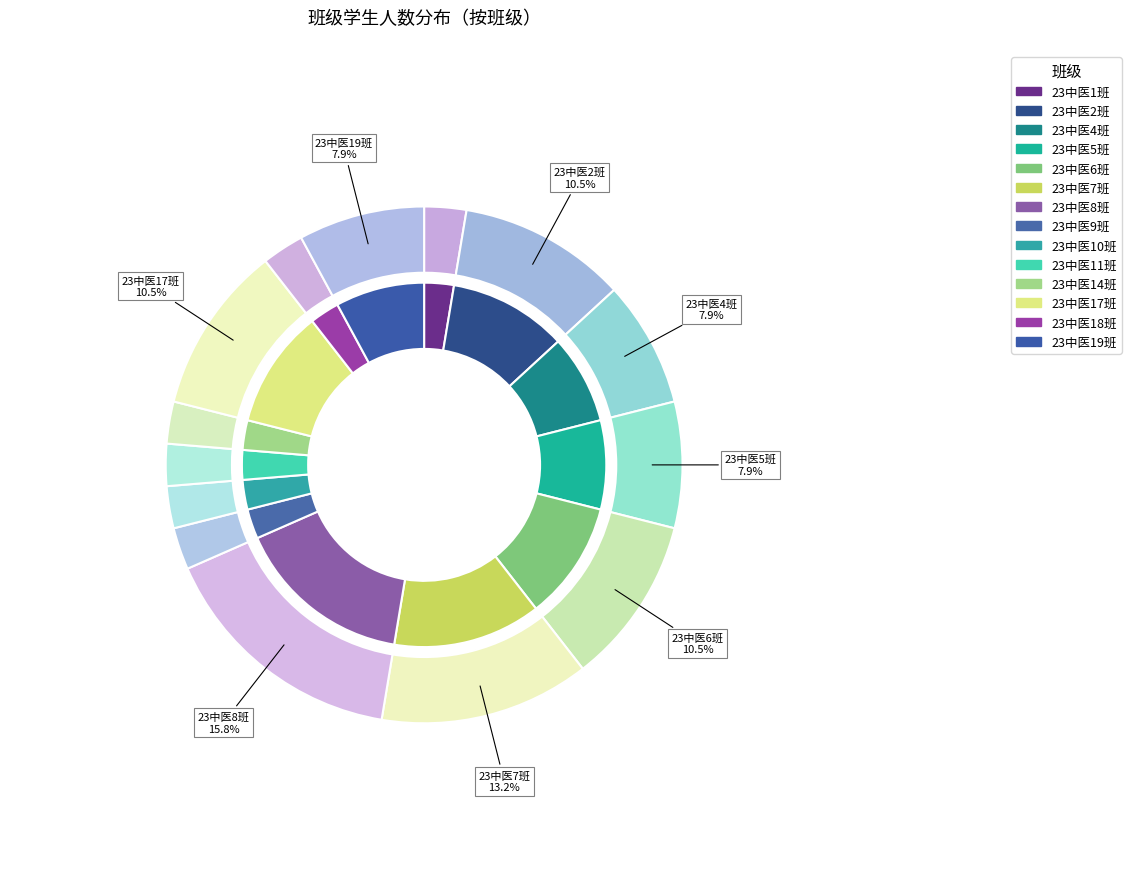

Count the number of slices in the pie.

14